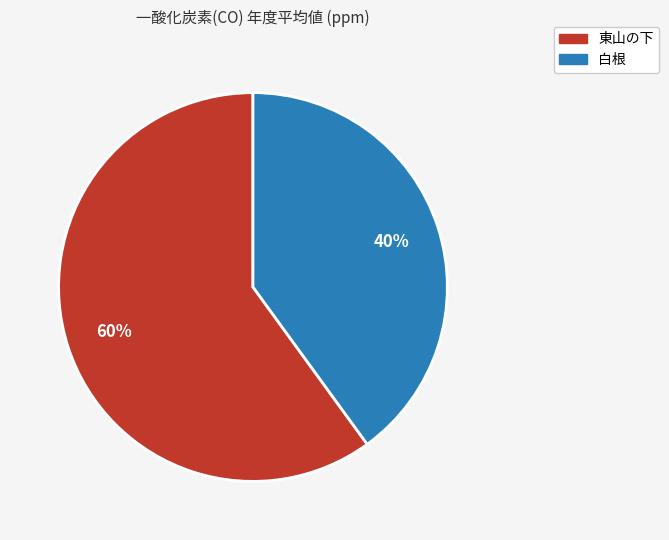

What percentage is the 白根 slice, to the nearest percent?

40%